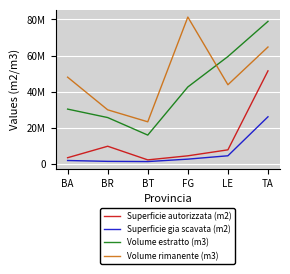

Which series has the largest range (max minus min)?

Volume estratto (m3)